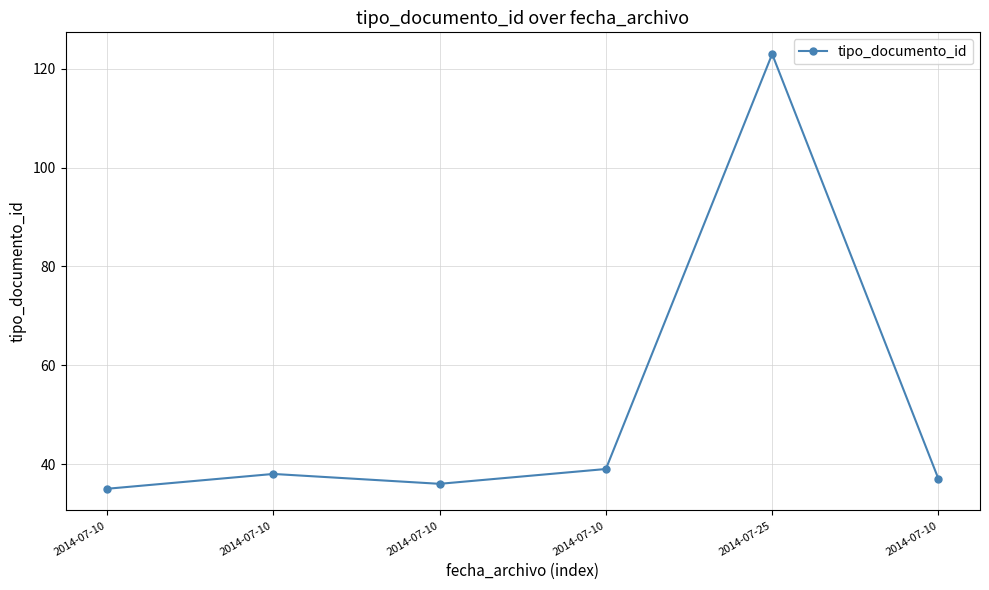

Count the number of data series in this chart.

1